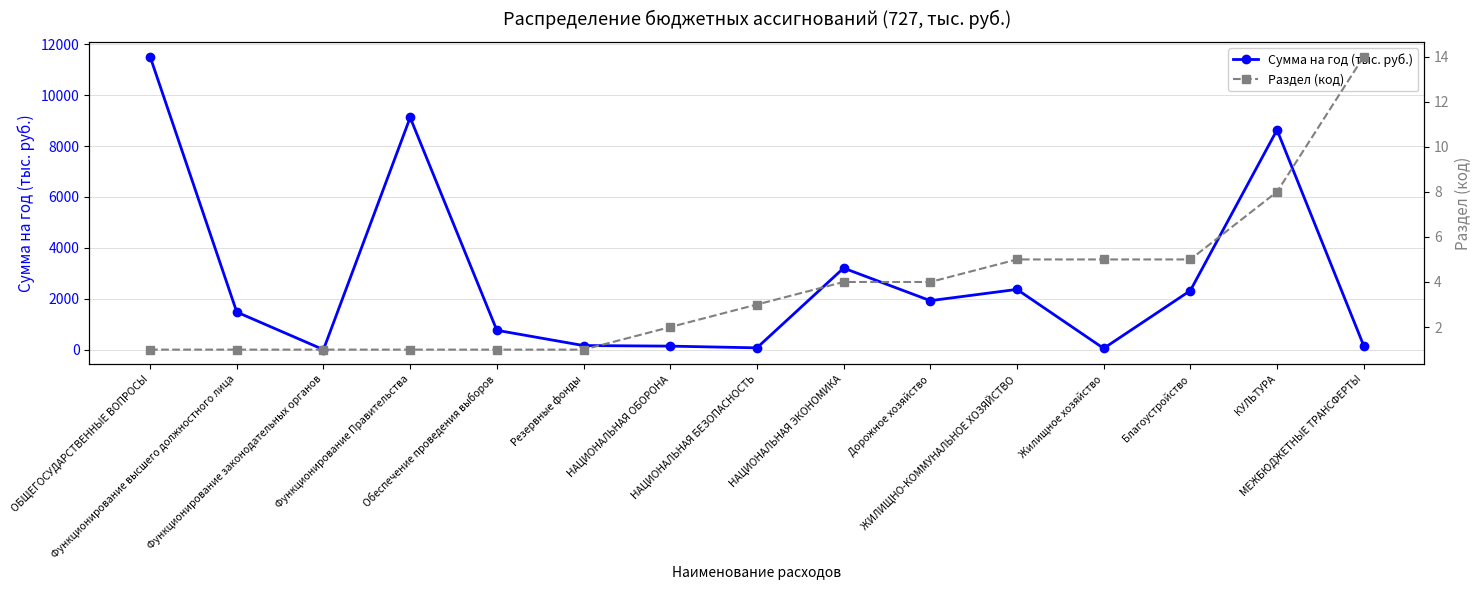

How many lines are shown in the chart?

2